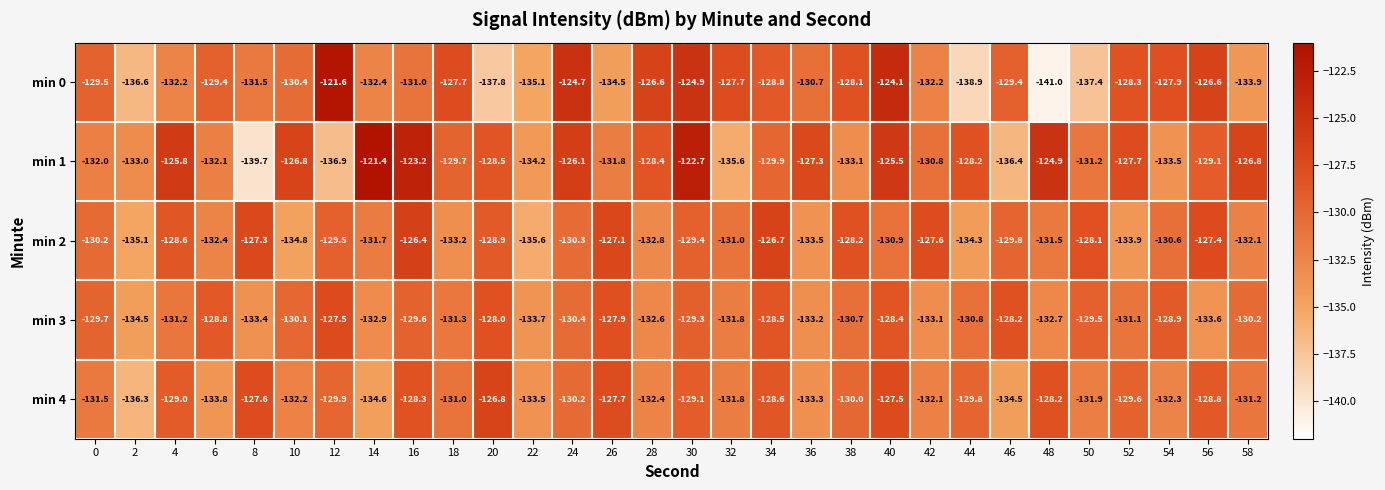

What is the average value of the min 3 series?

-130.7